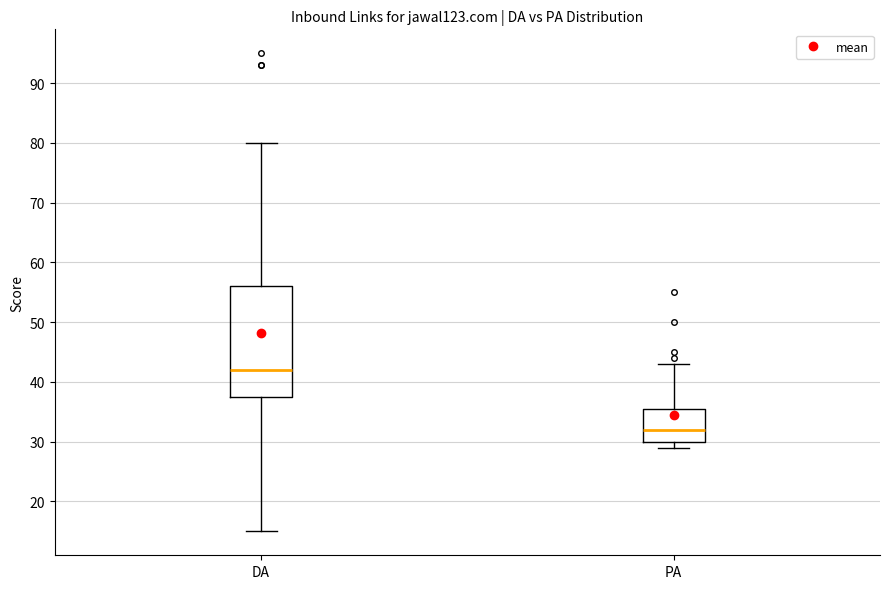

Which box has the highest median line?

DA